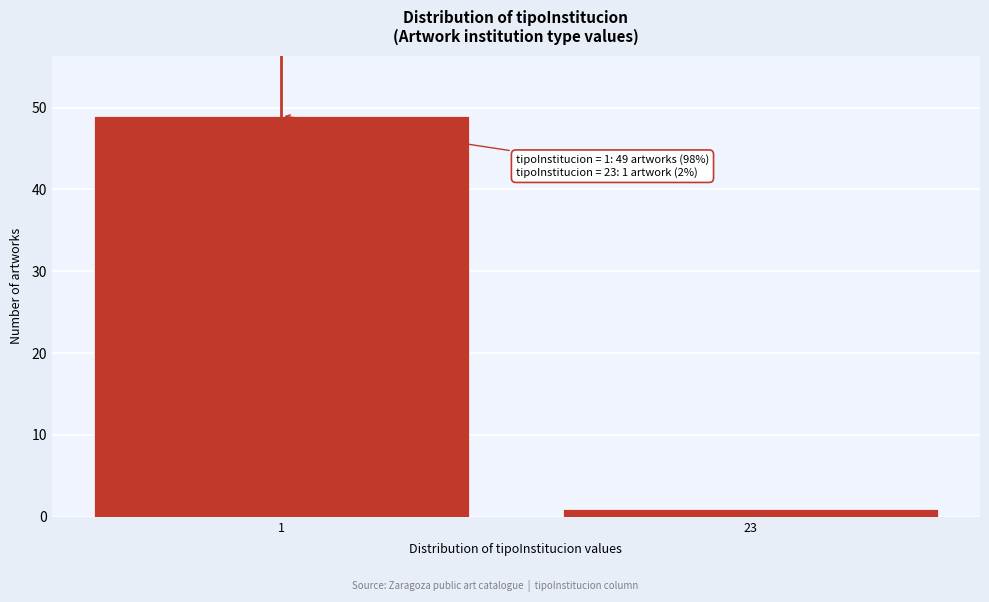

Reading left to right, transcribe all the data shown in this chart.

49	1